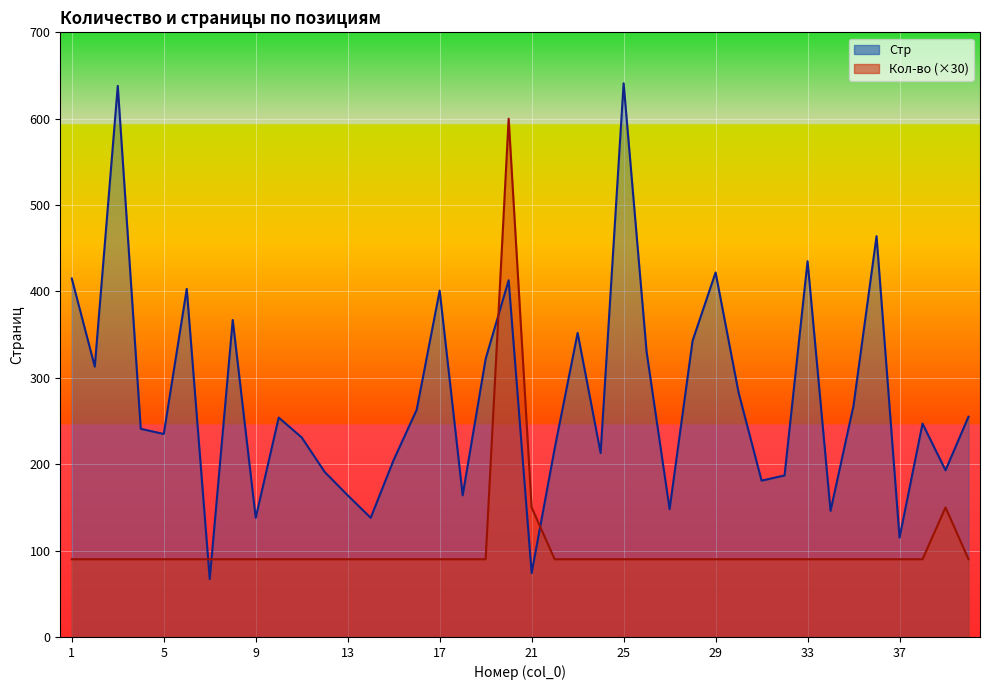

Reading right to left, what are all the values shown in this chart?

Кол-во: 40=90	39=150	38=90	37=90	36=90	35=90	34=90	33=90	32=90	31=90	30=90	29=90	28=90	27=90	26=90	25=90	24=90	23=90	22=90	21=150	20=600	19=90	18=90	17=90	16=90	15=90	14=90	13=90	12=90	11=90	10=90	9=90	8=90	7=90	6=90	5=90	4=90	3=90	2=90	1=90
Стр: 40=255	39=193	38=247	37=115	36=464	35=268	34=146	33=435	32=187	31=181	30=283	29=422	28=343	27=148	26=330	25=641	24=213	23=352	22=218	21=74	20=413	19=322	18=164	17=401	16=263	15=205	14=138	13=164	12=191	11=231	10=254	9=138	8=367	7=67	6=403	5=235	4=241	3=638	2=313	1=415